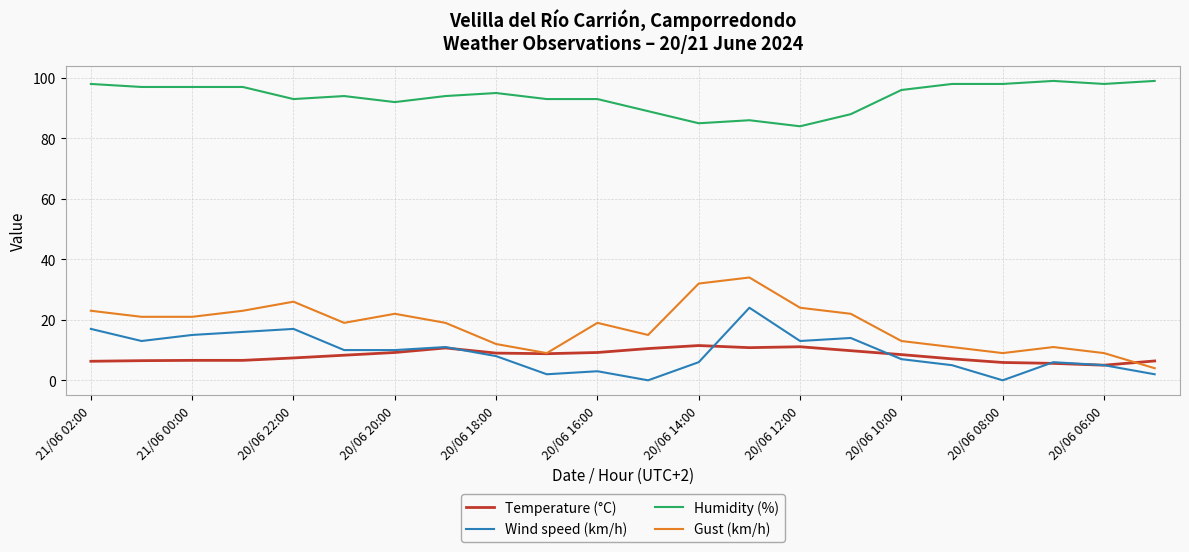

Which series has the largest range (max minus min)?

Gust (km/h)